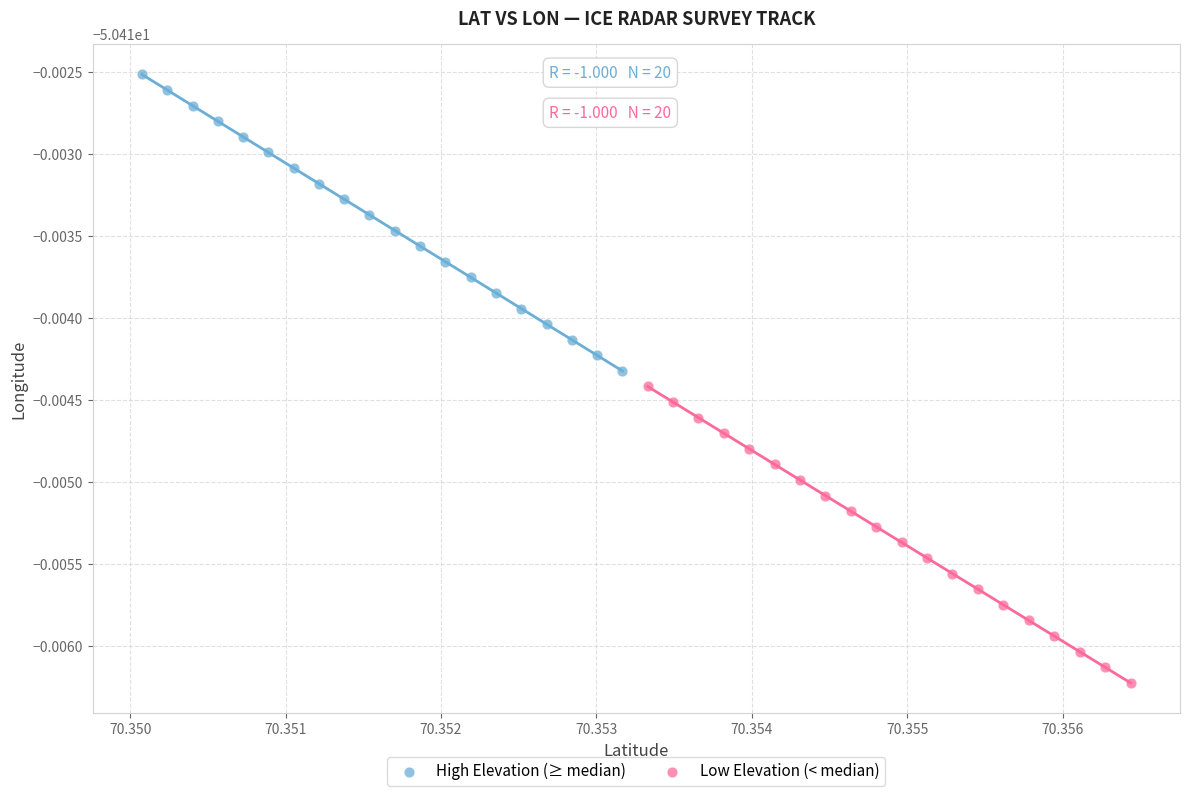

Which series contains the lowest Y value?

Low Elevation (< median)